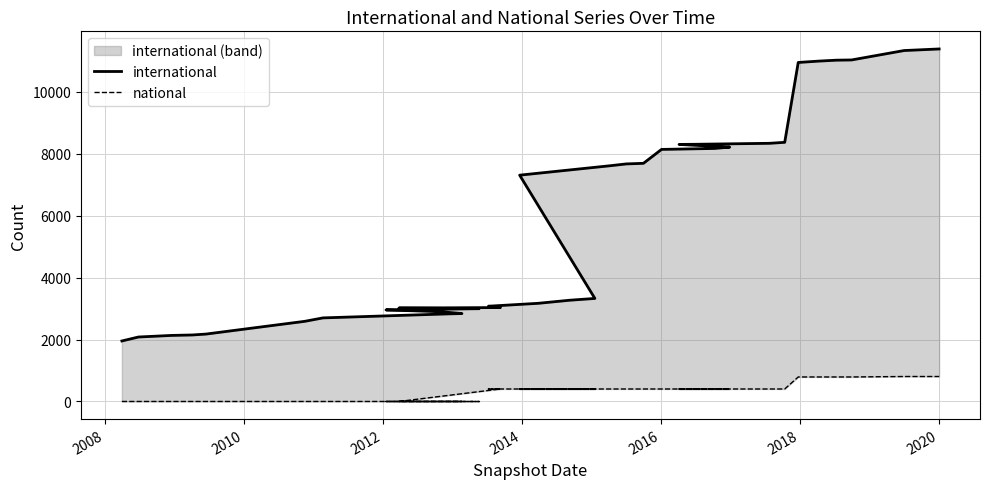

What is the maximum value for international?

11380